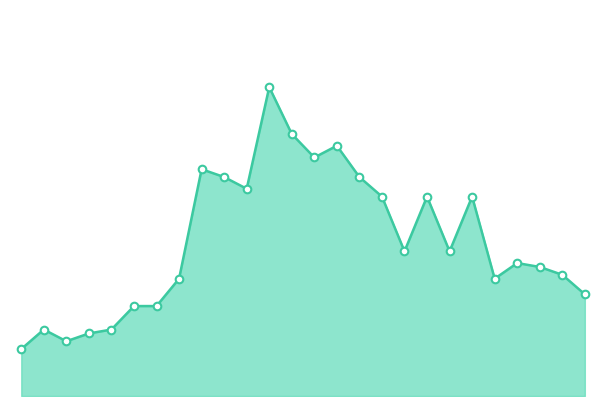

Is this an area chart (filled region under the line)?

Yes